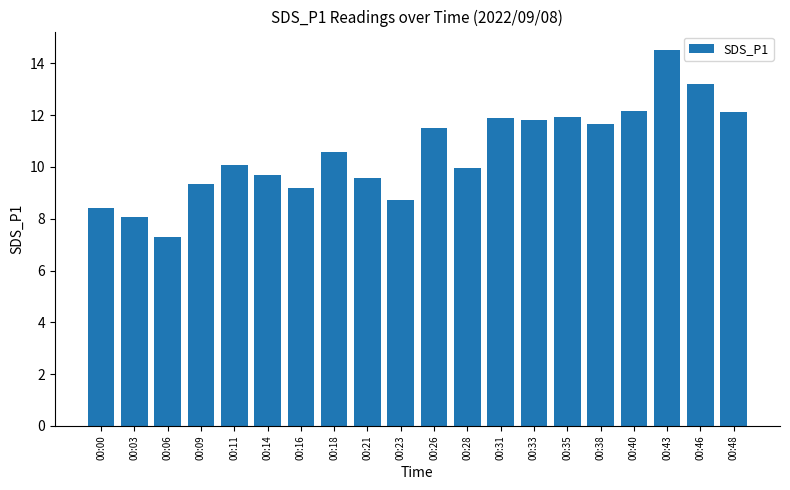

What is the value of the 14th bar from the left?

11.8